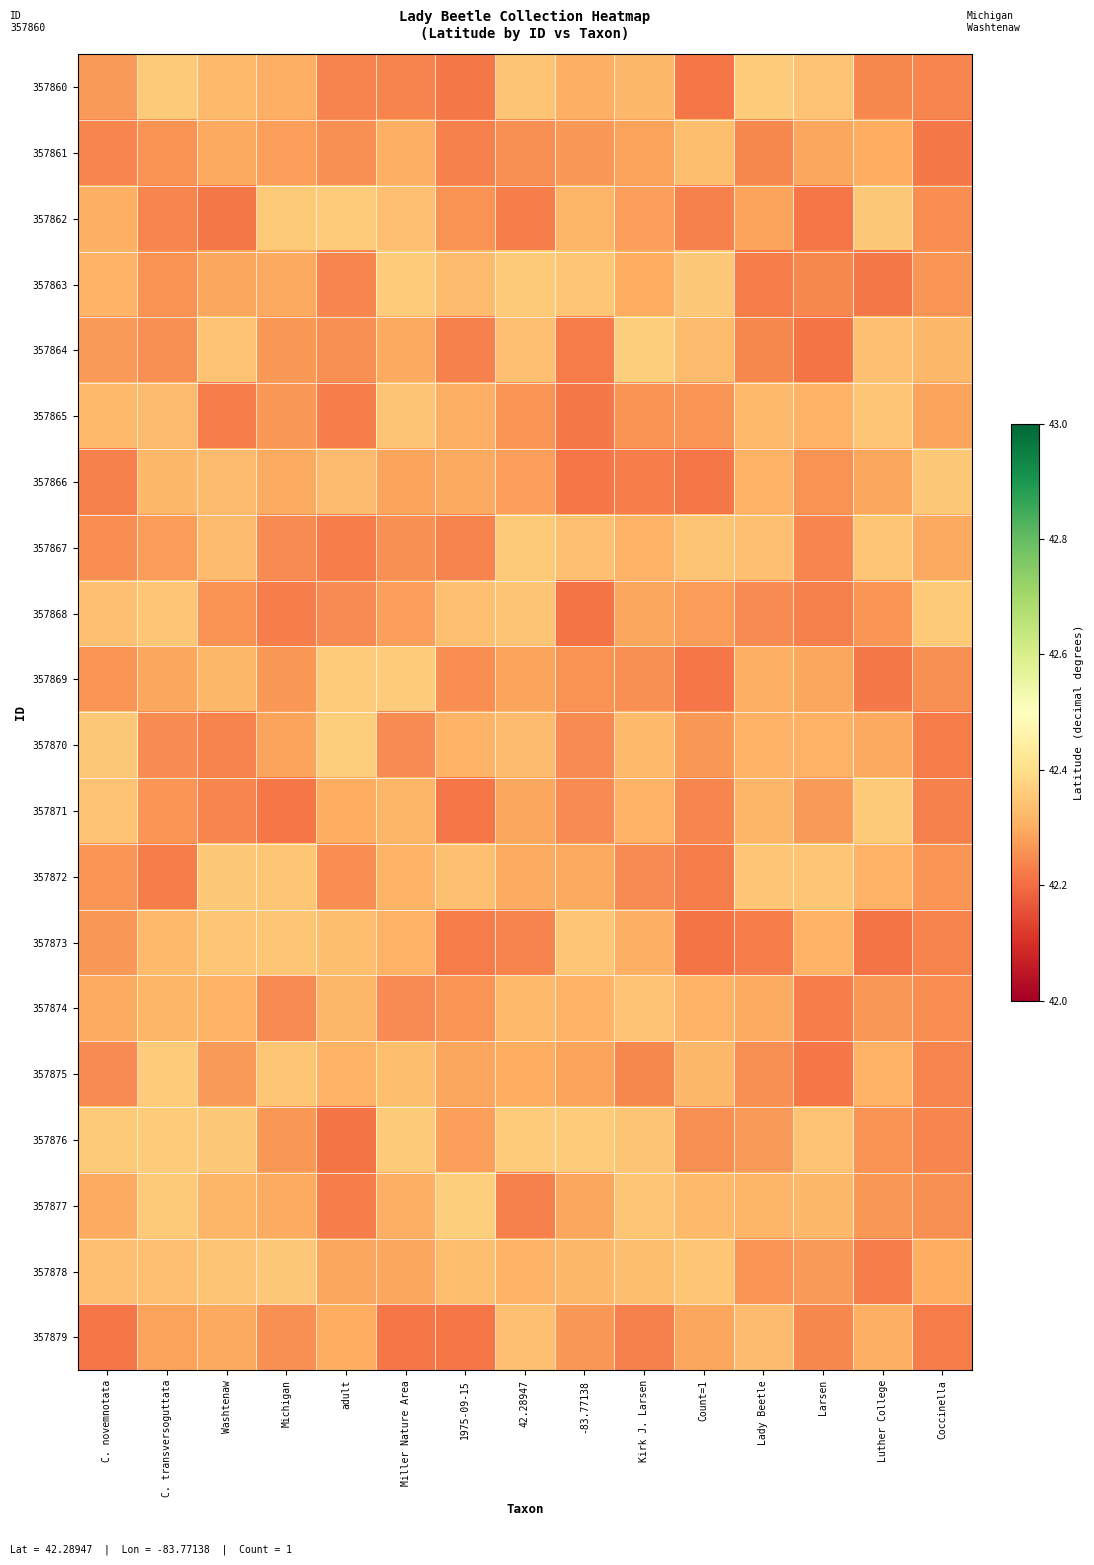

At how many categories does at least one series exceed 42?

15